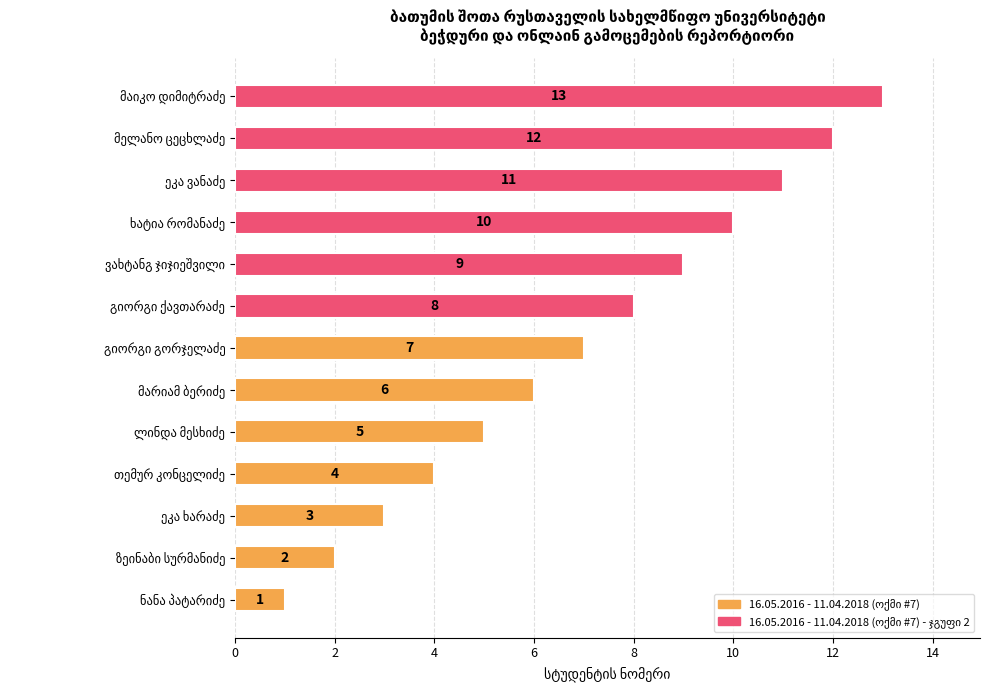

What is the average value?

7